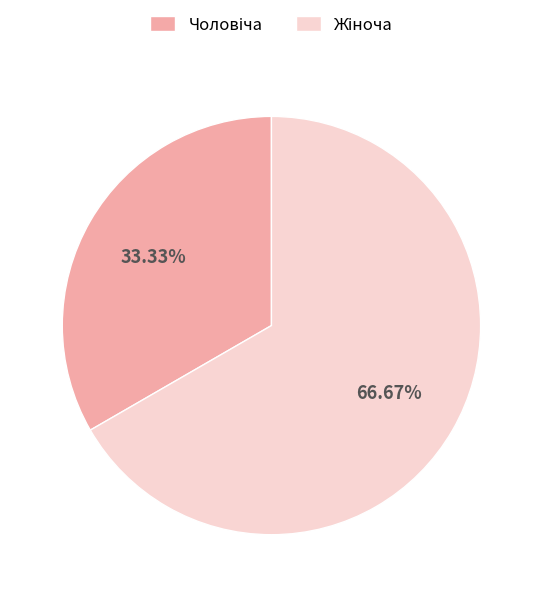

Is there any slice that represents more than half of the pie?

Yes